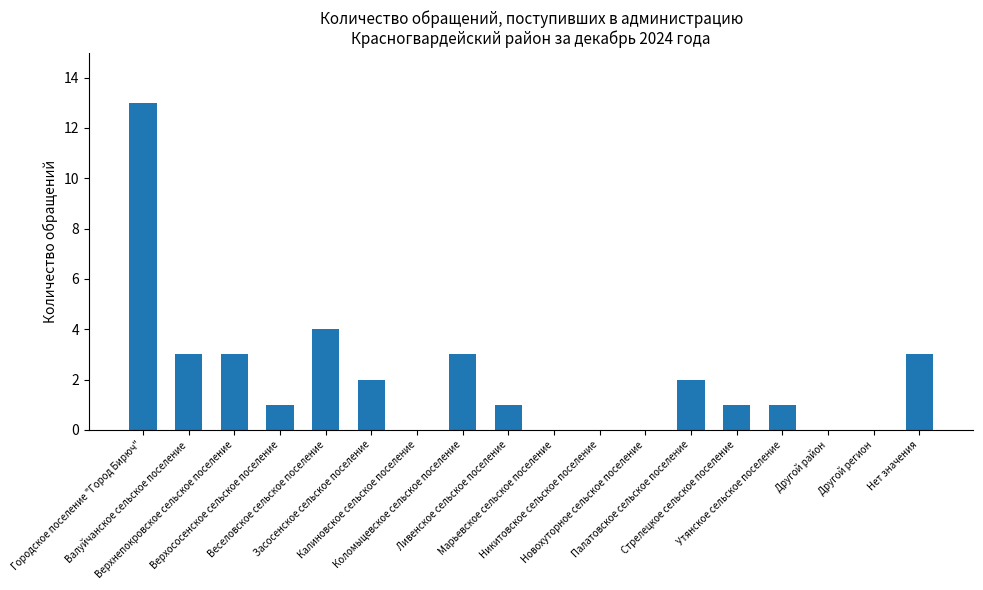

Reading left to right, transcribe all the data shown in this chart.

Городское поселение "Город Бирюч"=13	Валуйчанское сельское поселение=3	Верхнепокровское сельское поселение=3	Верхососенское сельское поселение=1	Веселовское сельское поселение=4	Засосенское сельское поселение=2	Калиновское сельское поселение=0	Коломыцевское сельское поселение=3	Ливенское сельское поселение=1	Марьевское сельское поселение=0	Никитовское сельское поселение=0	Новохуторное сельское поселение=0	Палатовское сельское поселение=2	Стрелецкое сельское поселение=1	Утянское сельское поселение=1	Другой район=0	Другой регион=0	Нет значения=3